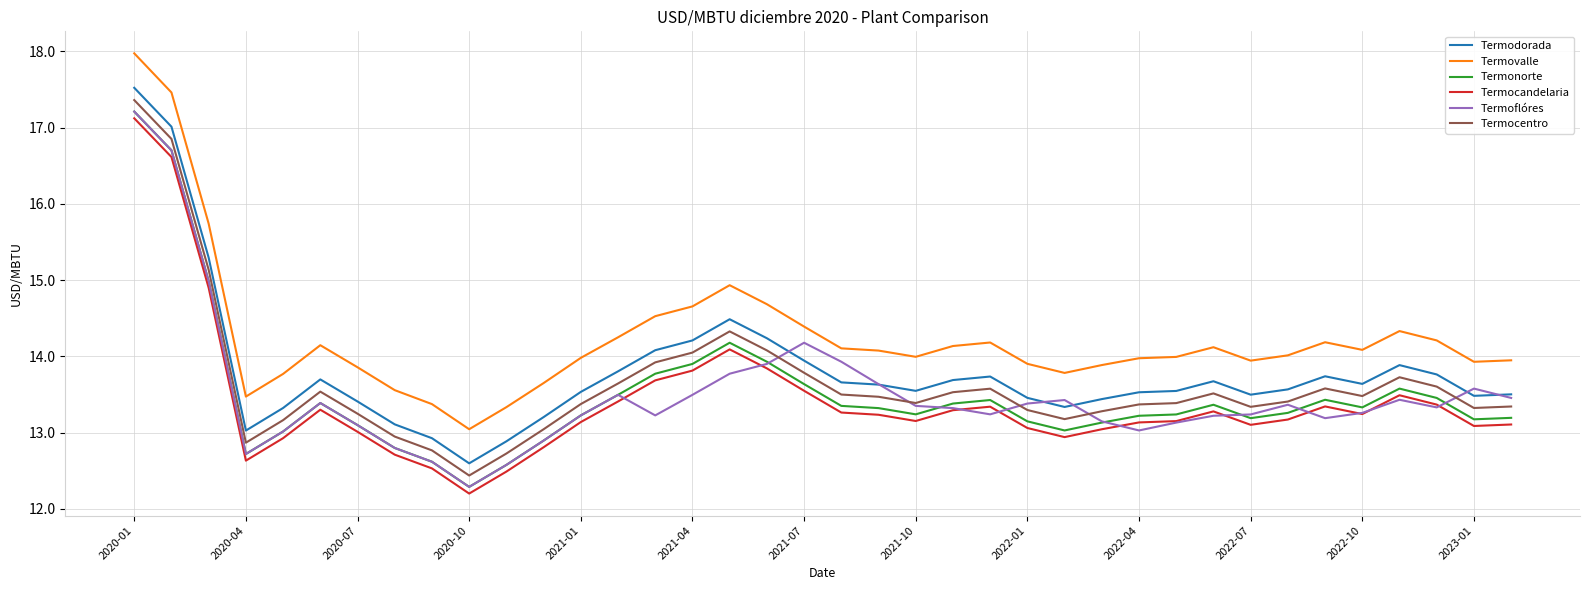

Which series has the largest range (max minus min)?

Termovalle